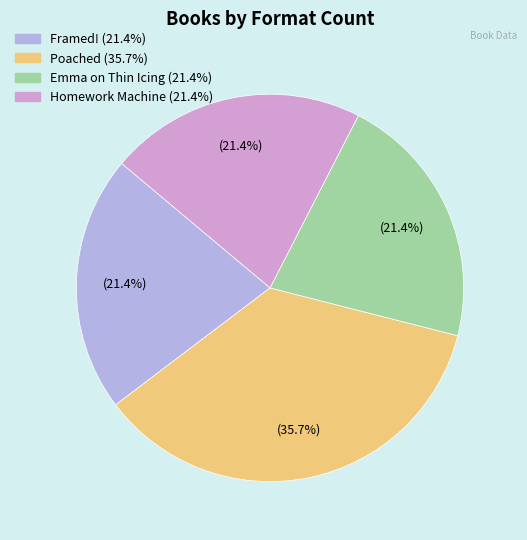

Do Framed! and Homework Machine together represent more than half of the pie?

No